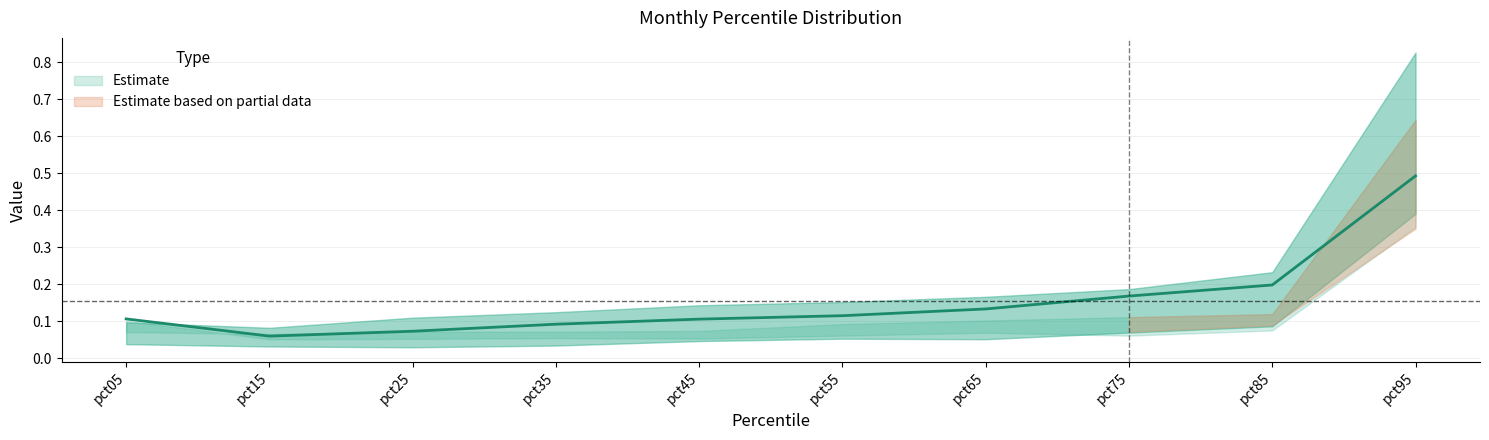

At how many categories does at least one series exceed 0?

10